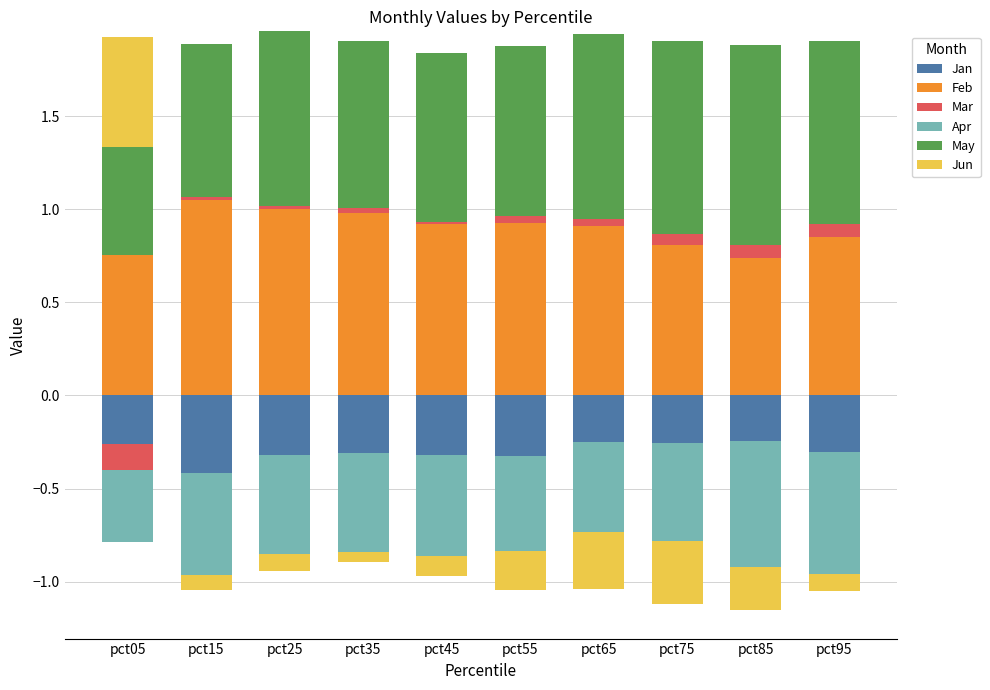

Which series has the largest total across all categories?

May